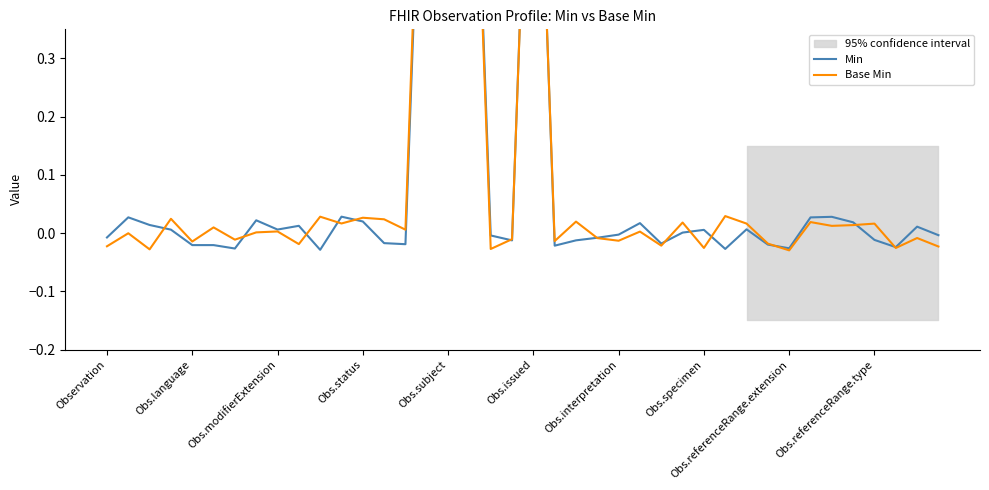

How many lines are shown in the chart?

2